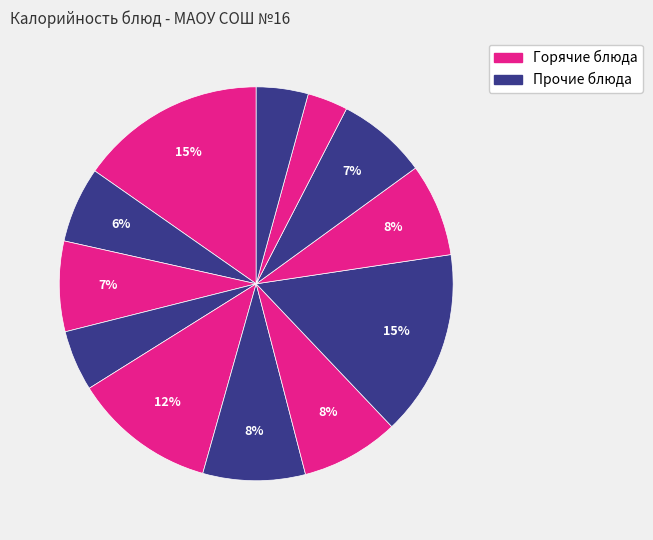

How many segments does this pie chart have?

12